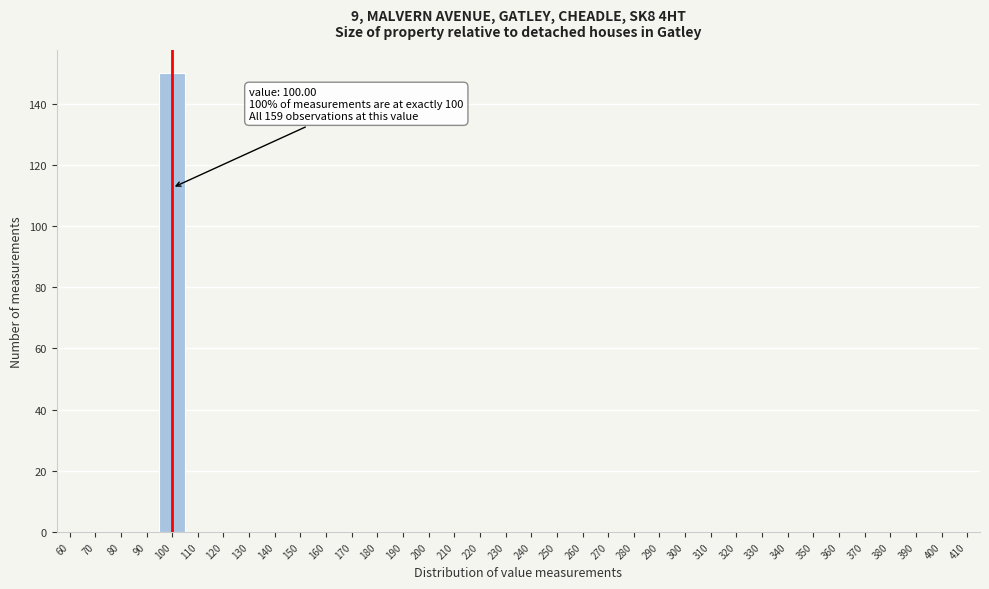

Which range on the x-axis has the tallest bar?

95 to 105